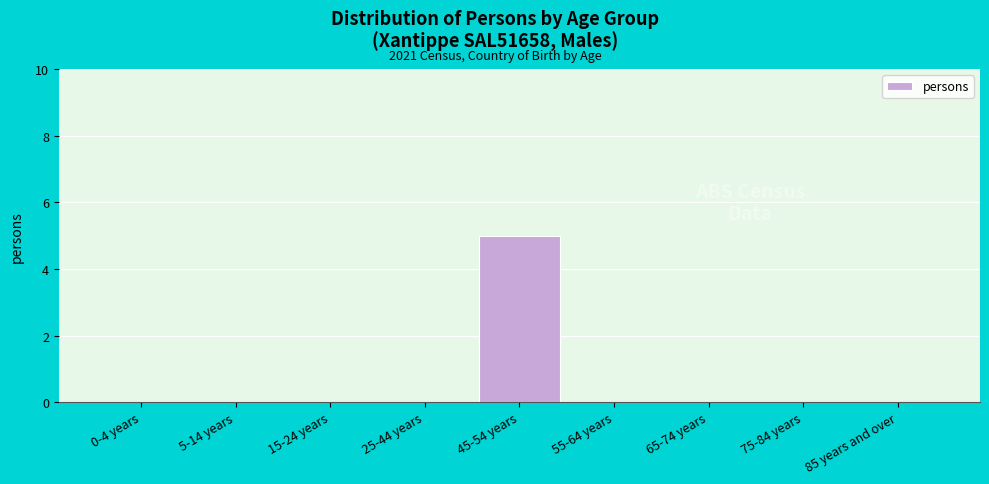

Reading left to right, transcribe all the data shown in this chart.

0-4 years=0	5-14 years=0	15-24 years=0	25-44 years=0	45-54 years=5	55-64 years=0	65-74 years=0	75-84 years=0	85 years and over=0